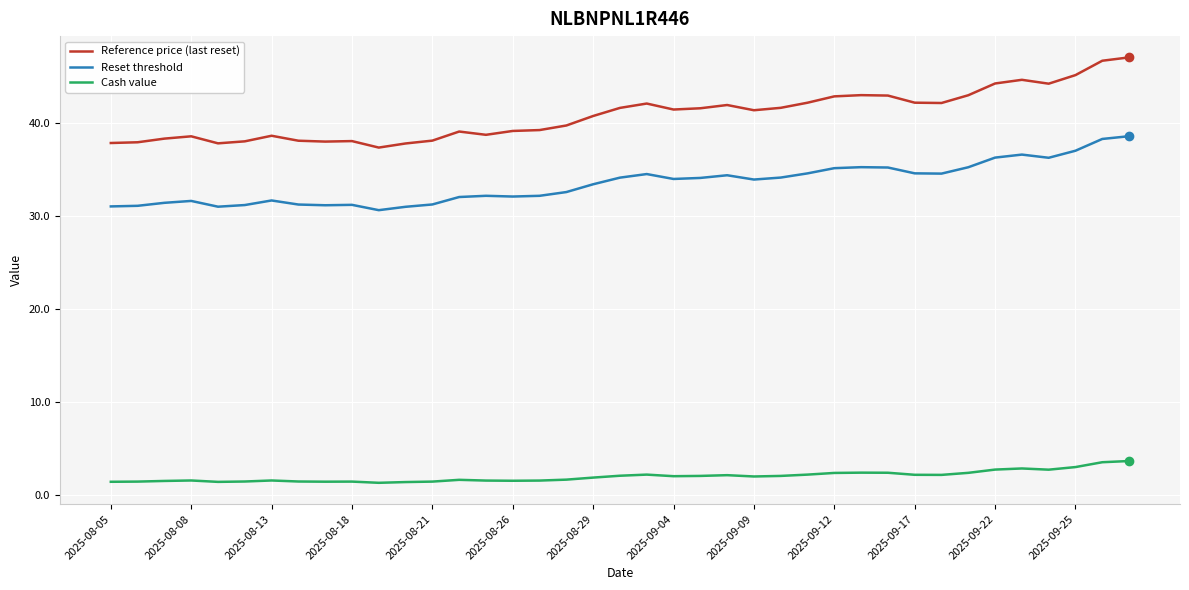

Which series has the largest total across all categories?

Reference price (last reset)